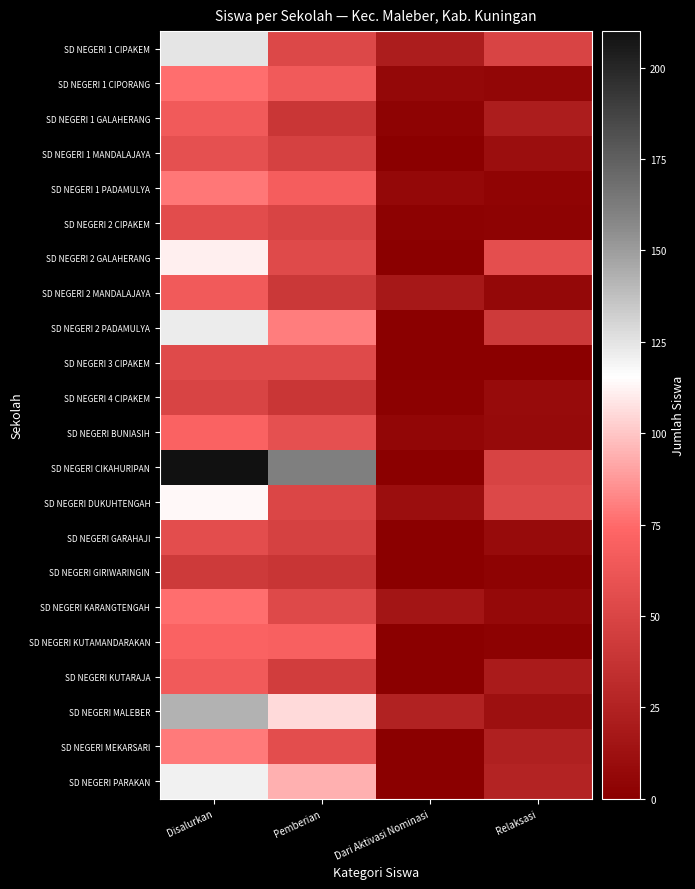

What is the spread (max minus min) of values at Relaksasi?

57